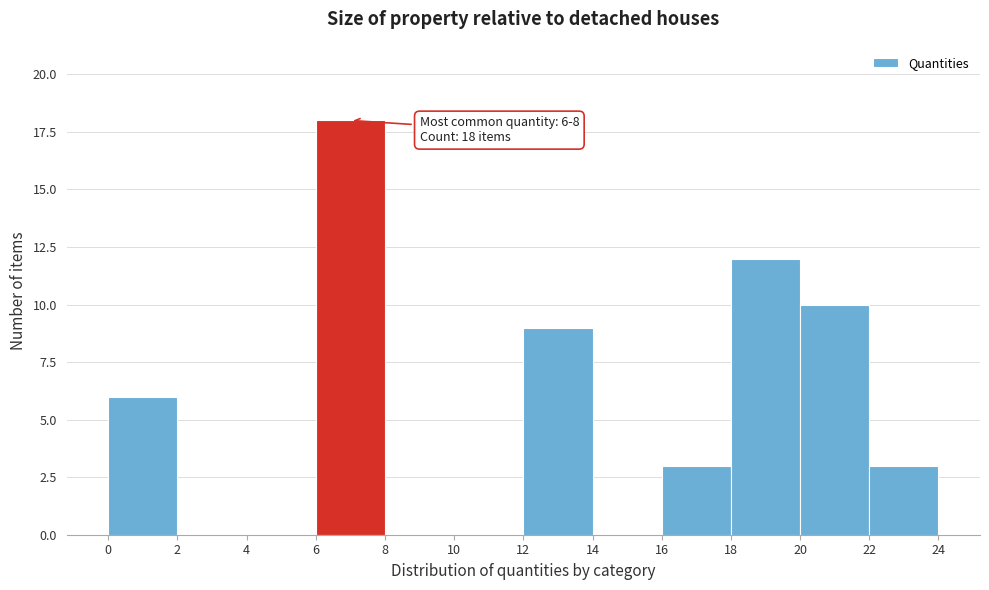

Over which range of the x-axis is the bar tallest?

6 to 8